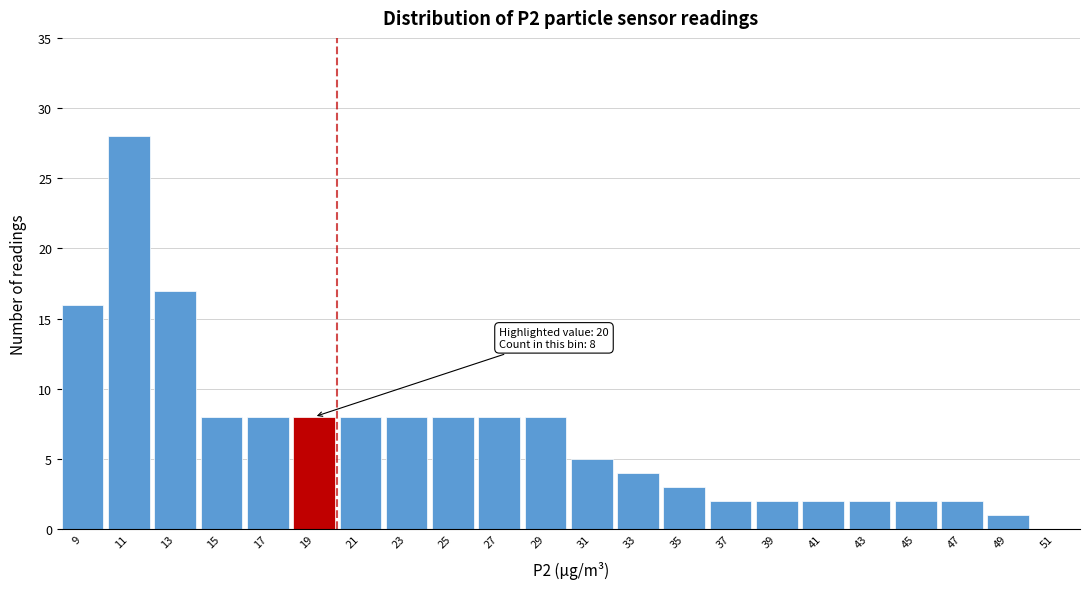

Reading right to left, what are all the values shown in this chart?

51=0	49=1	47=2	45=2	43=2	41=2	39=2	37=2	35=3	33=4	31=5	29=8	27=8	25=8	23=8	21=8	19=8	17=8	15=8	13=17	11=28	9=16